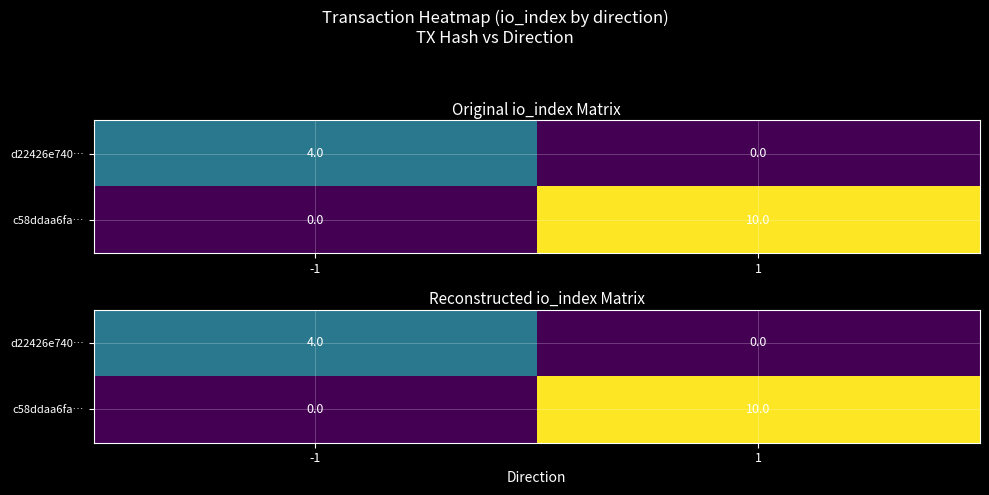

What is the sum of all d22426e740… values?

4.0